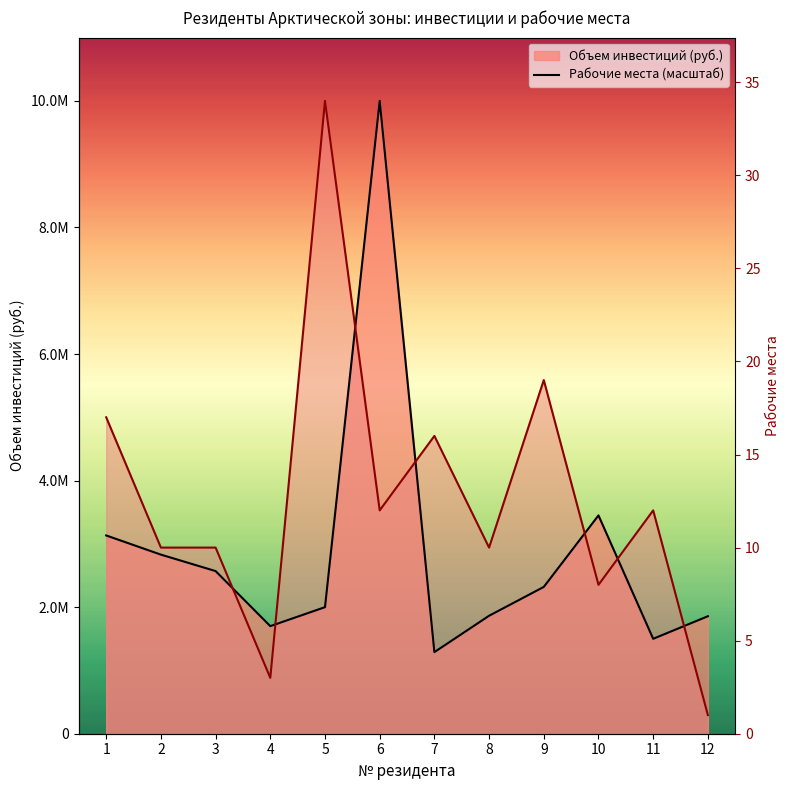

Reading left to right, what are all the values shown in this chart?

Объем инвестиций (руб.) - линия: 1=3133000.0	2=2830000.0	3=2570000.0	4=1700000.0	5=2000000.0	6=10000000.0	7=1289200.0	8=1864000.0	9=2320000.0	10=3450000.0	11=1500000.0	12=1856500.0
Рабочие места (масштаб) - линия: 1=5000000.0	2=2941176.5	3=2941176.5	4=882352.9	5=10000000.0	6=3529411.8	7=4705882.4	8=2941176.5	9=5588235.3	10=2352941.2	11=3529411.8	12=294117.6